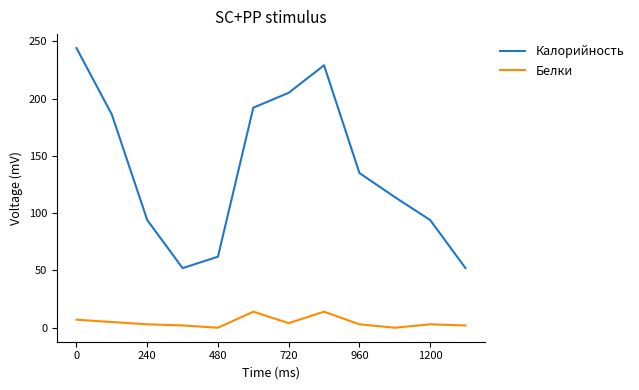

What is the difference between the maximum and minimum values in the Белки series?

14